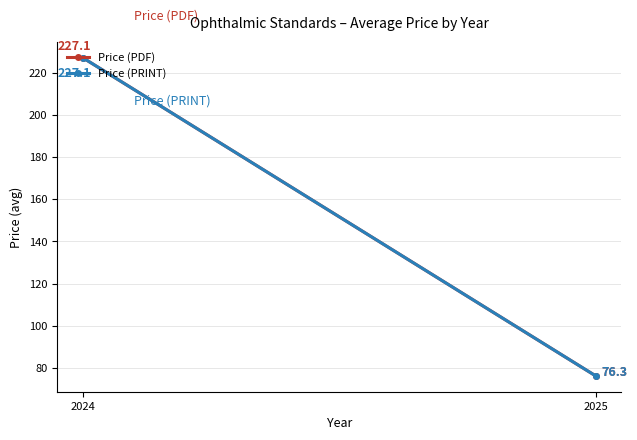

Which series has the largest total across all categories?

Price (PDF)